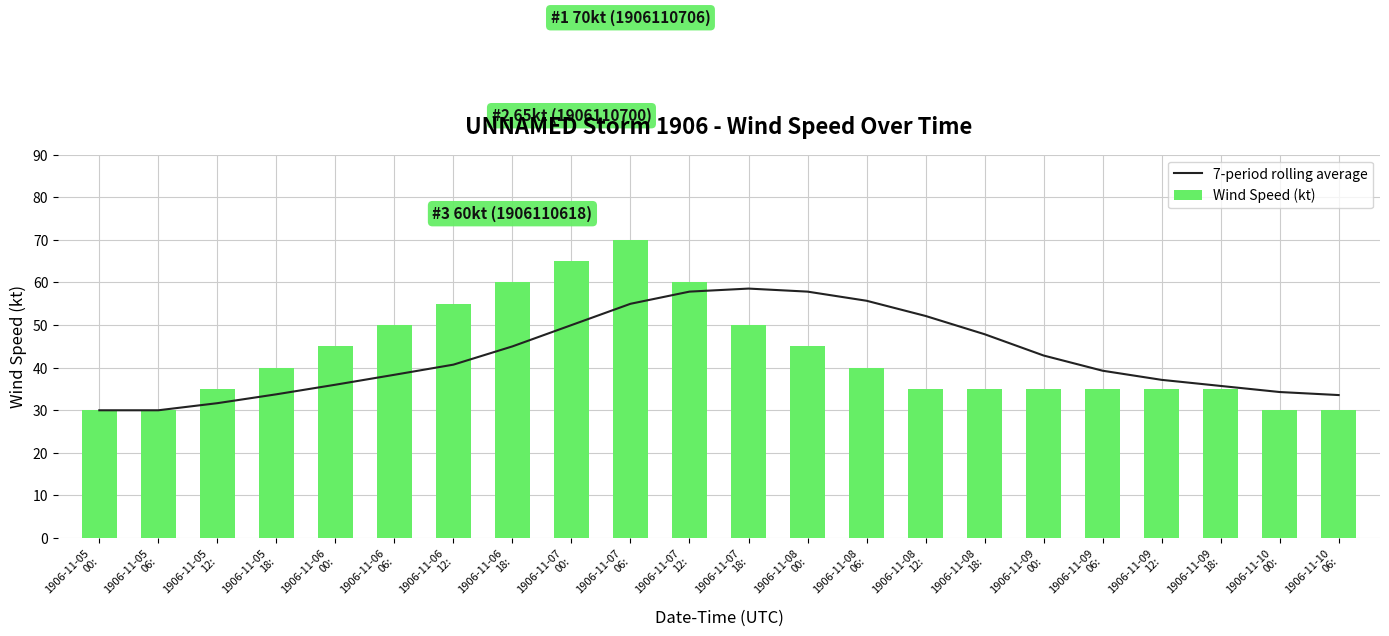

Is the value of 7-period rolling average at 1906-11-05
06: greater than the value of Wind Speed (kt) at 1906-11-06
06:?

No